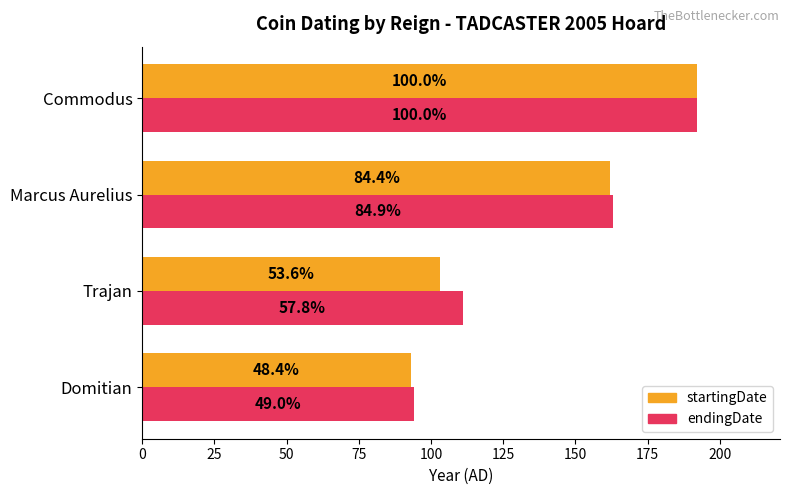

What are all the series names shown in the legend?

startingDate, endingDate